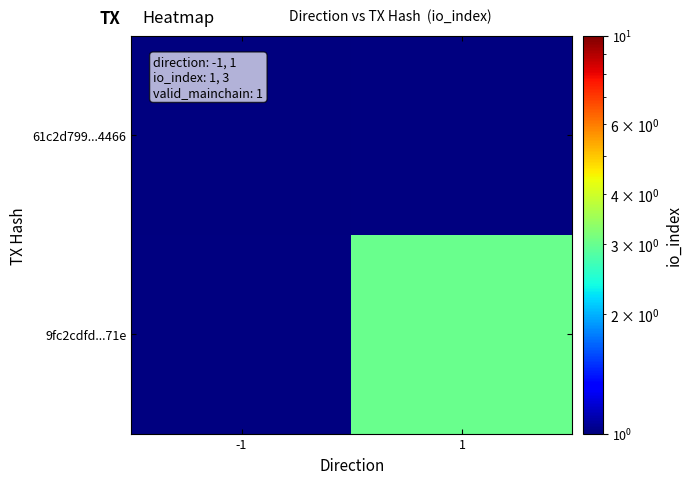

Between 1 and -1, which is larger?

-1